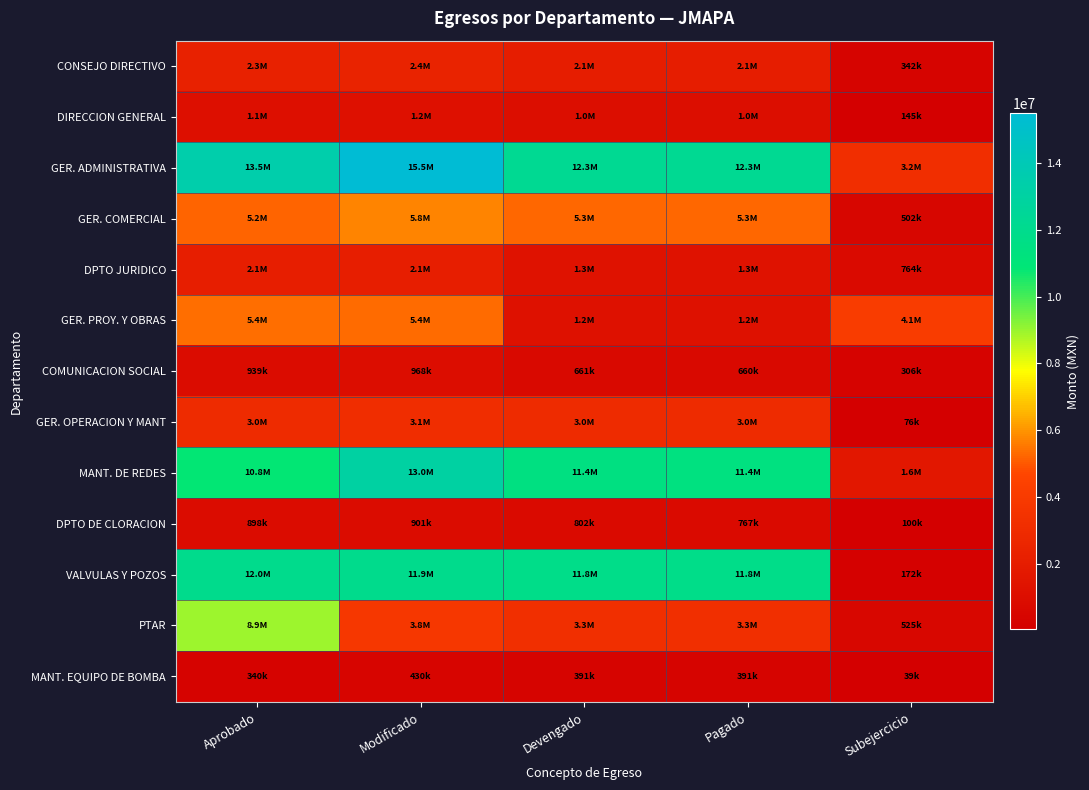

Rank the series at Subejercicio from lowest to highest value.

MANT. EQUIPO DE BOMBA, GER. OPERACION Y MANT, DPTO DE CLORACION, DIRECCION GENERAL, VALVULAS Y POZOS, COMUNICACION SOCIAL, CONSEJO DIRECTIVO, GER. COMERCIAL, PTAR, DPTO JURIDICO, MANT. DE REDES, GER. ADMINISTRATIVA, GER. PROY. Y OBRAS